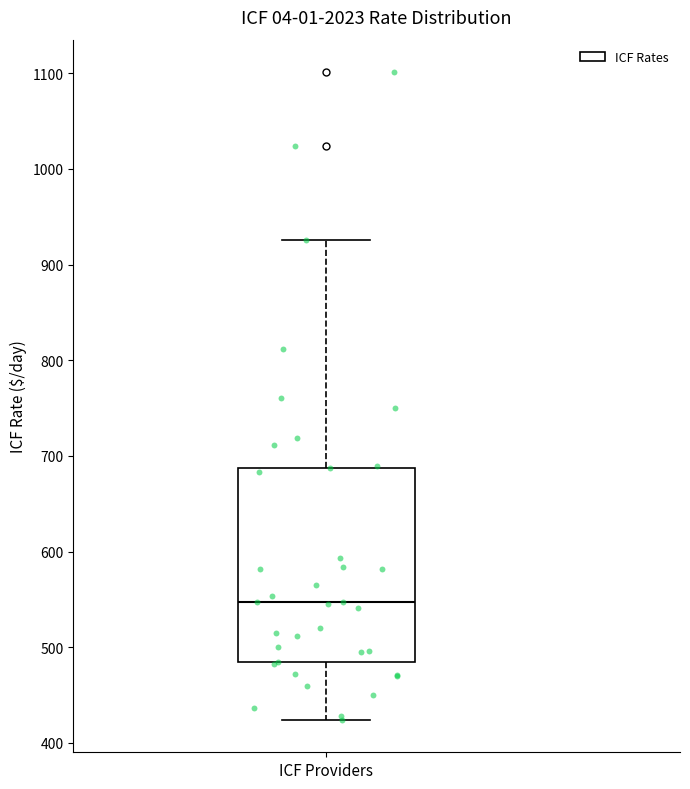

Read this box plot against the y-axis: the position of the median line, the range covered by the box, and the ends of both whiskers. The values are not printed on the chart, so give them approximately, as read against the axis.

median 550, box 480 to 690, whiskers 420 to 930